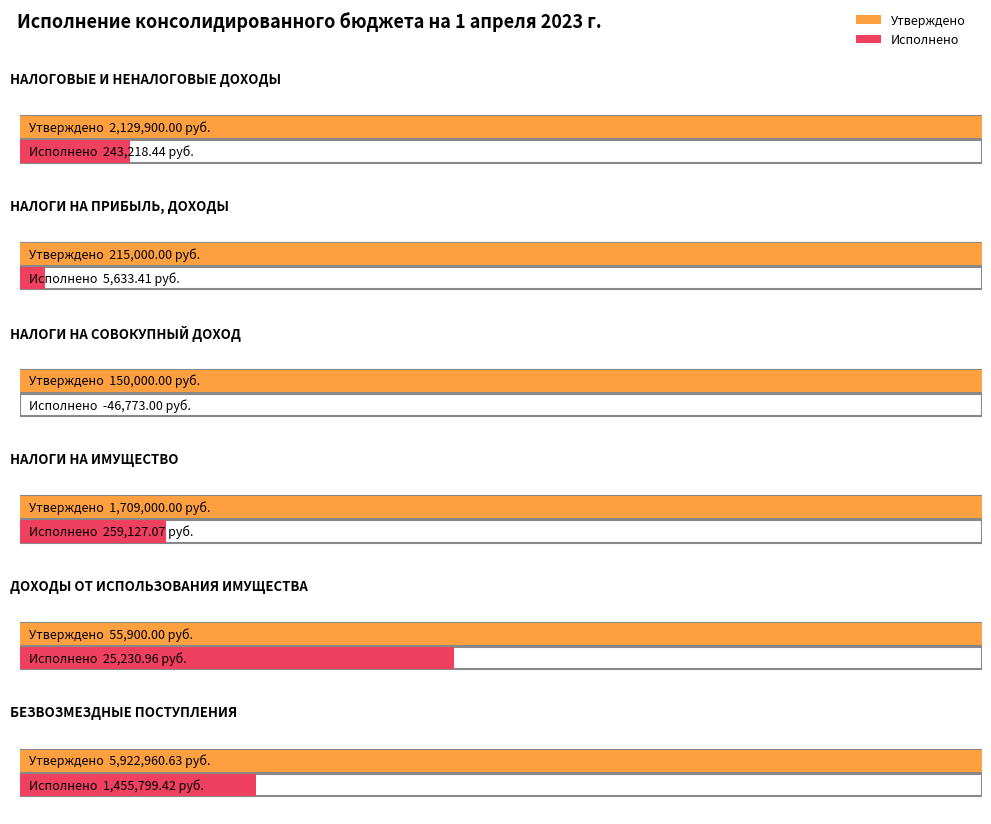

Where does the Утверждено series first go above 1709000?

НАЛОГОВЫЕ И НЕНАЛОГОВЫЕ ДОХОДЫ